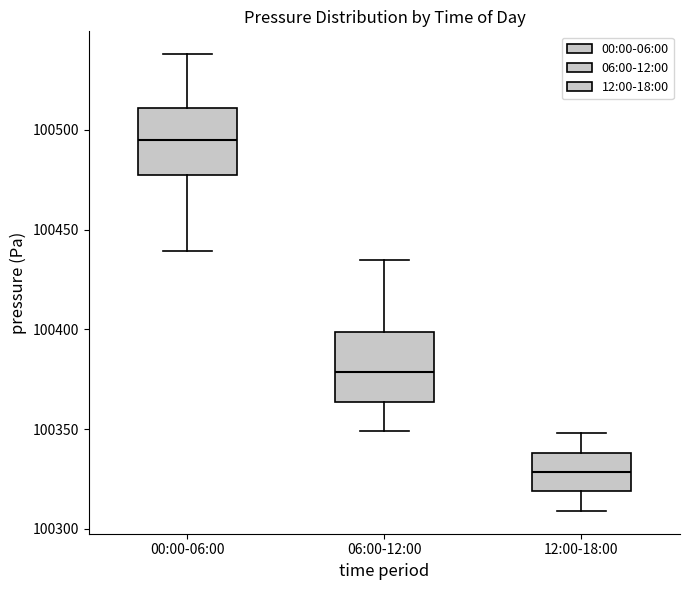

Where does the median line of the box for 12:00-18:00 sit on the y-axis? The values are not printed on the chart, so give them approximately, as read against the axis.

100330